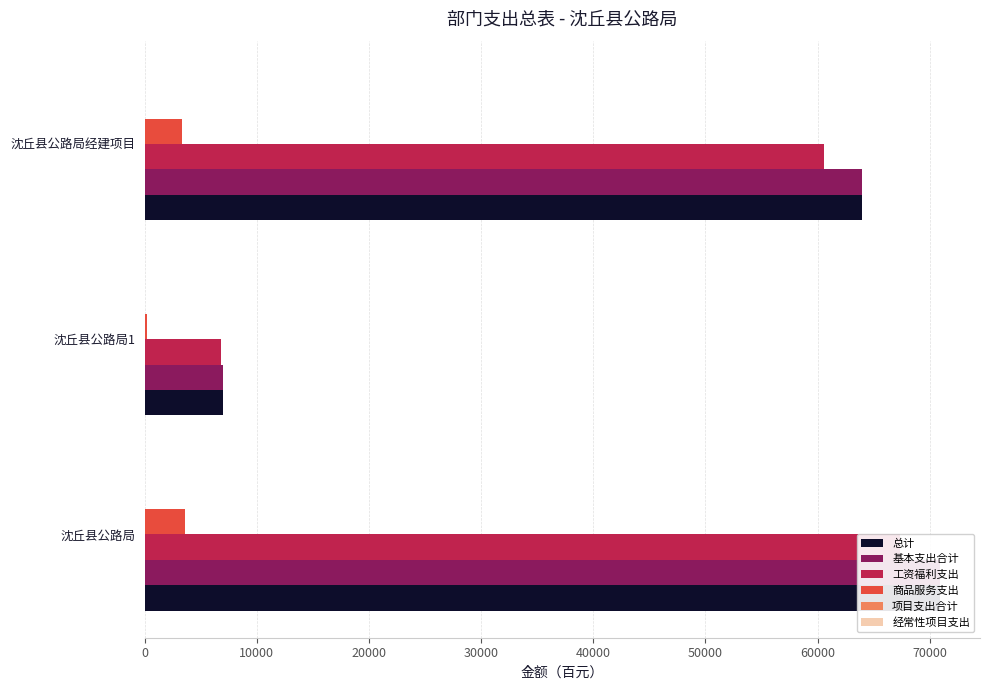

What is the difference between the second highest and minimum values in the 工资福利支出 series?

53817.6